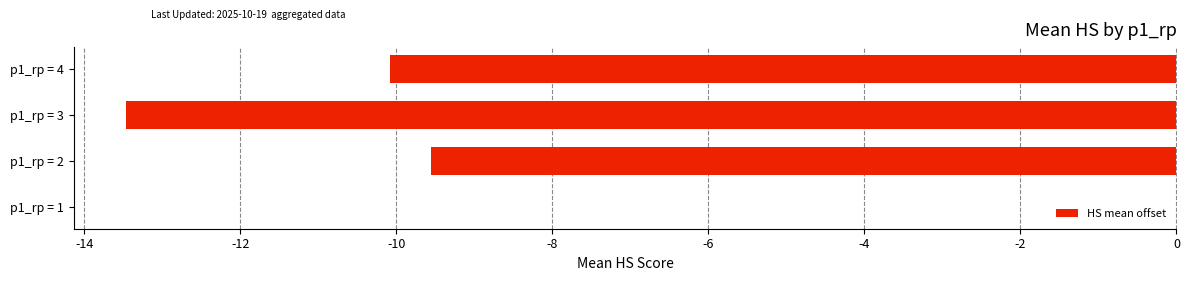

Which label corresponds to the largest value in the chart?

p1_rp = 1